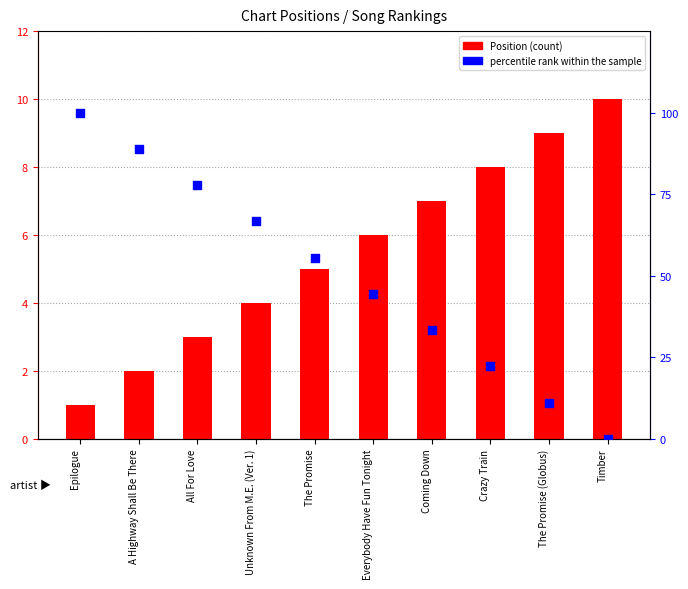

Which series reaches the minimum Y coordinate?

percentile rank within the sample